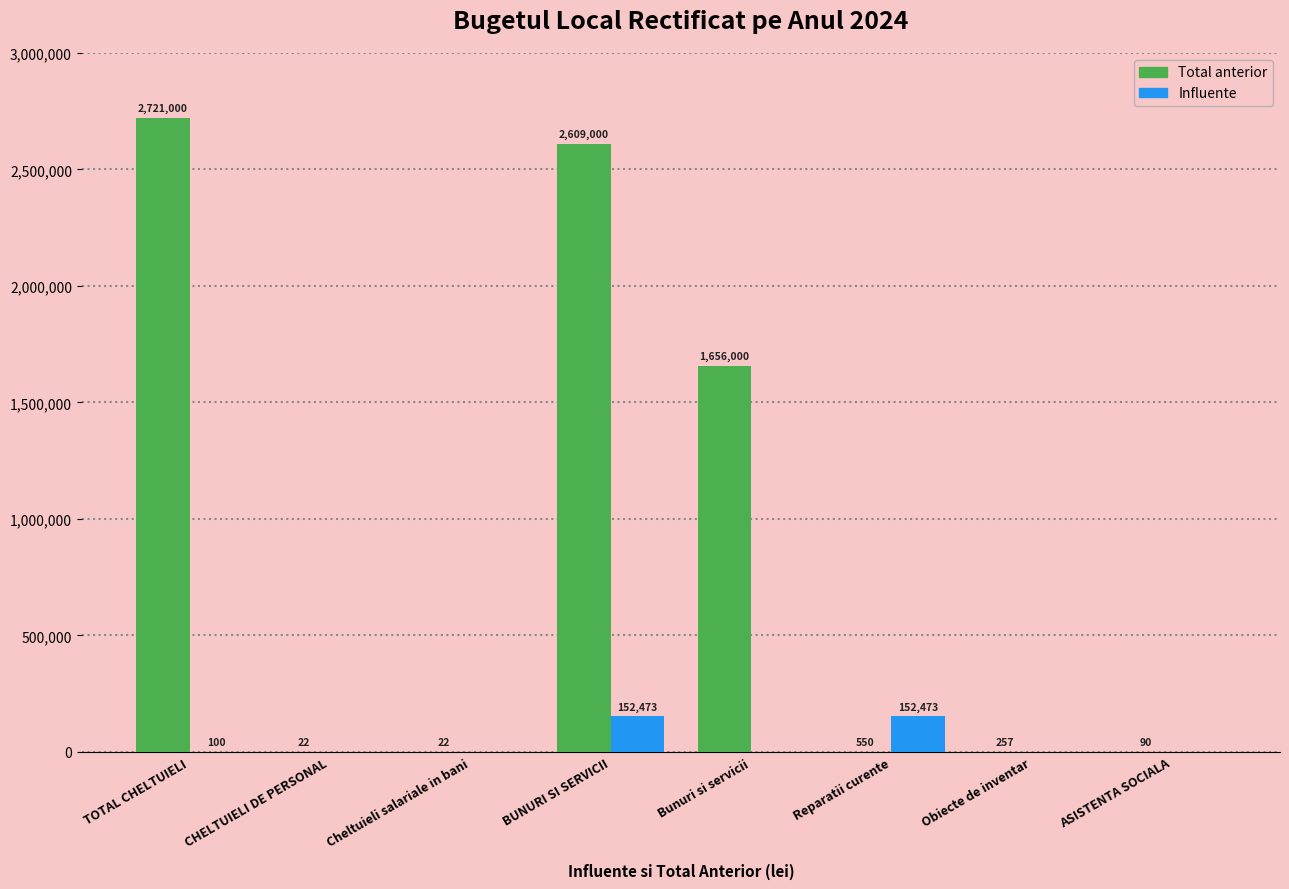

Is it true that Total anterior equals 2609000 at BUNURI SI SERVICII?

True